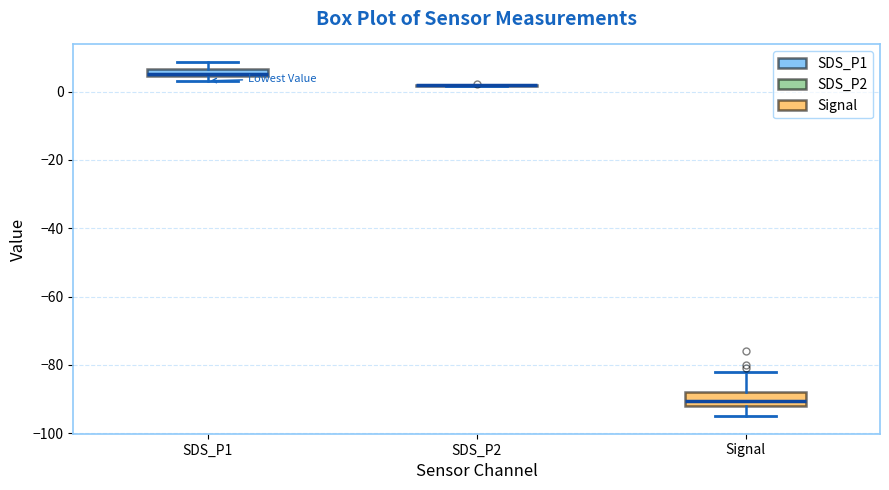

Where is the upper edge of the box for SDS_P1 on the y-axis? The values are not printed on the chart, so give them approximately, as read against the axis.

6